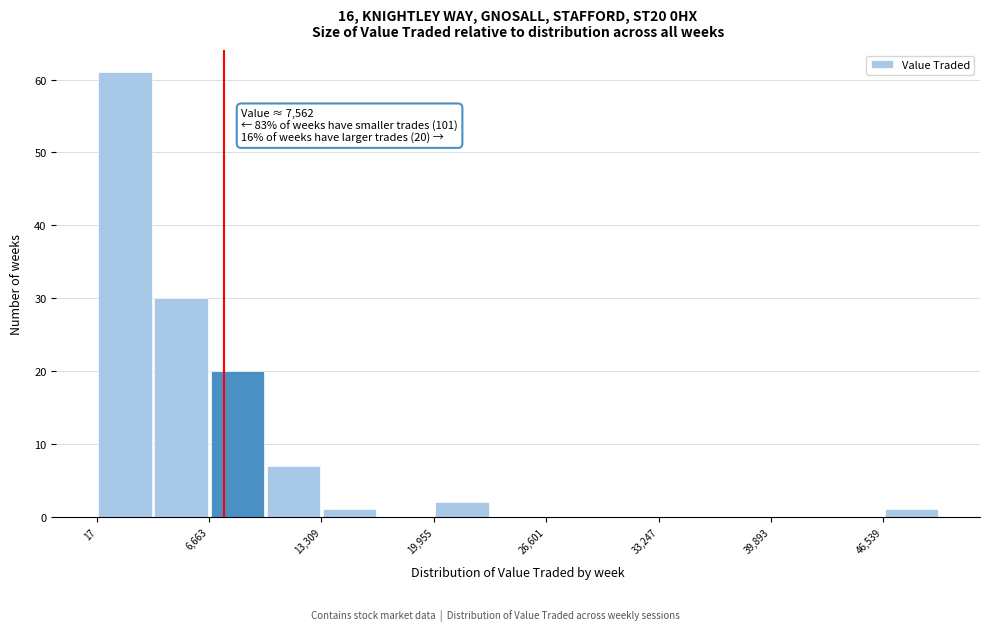

Read against the x-axis, roughly where is the centre of the tallest bar?

2000